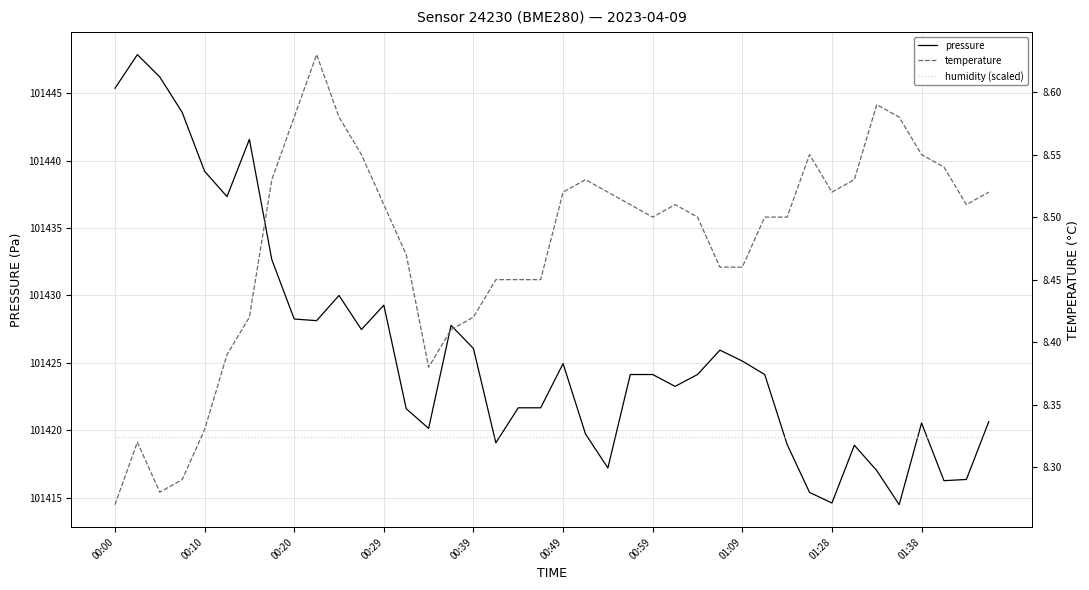

How many lines are shown in the chart?

3